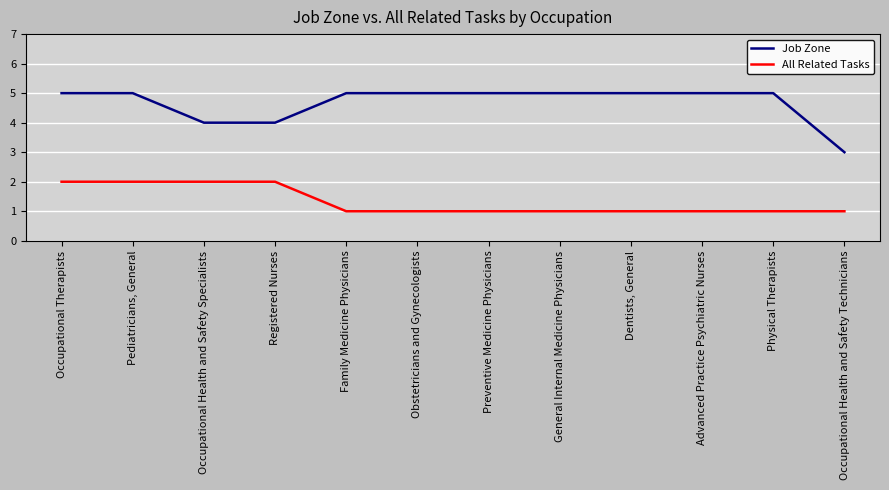

What are all the series names shown in the legend?

Job Zone, All Related Tasks